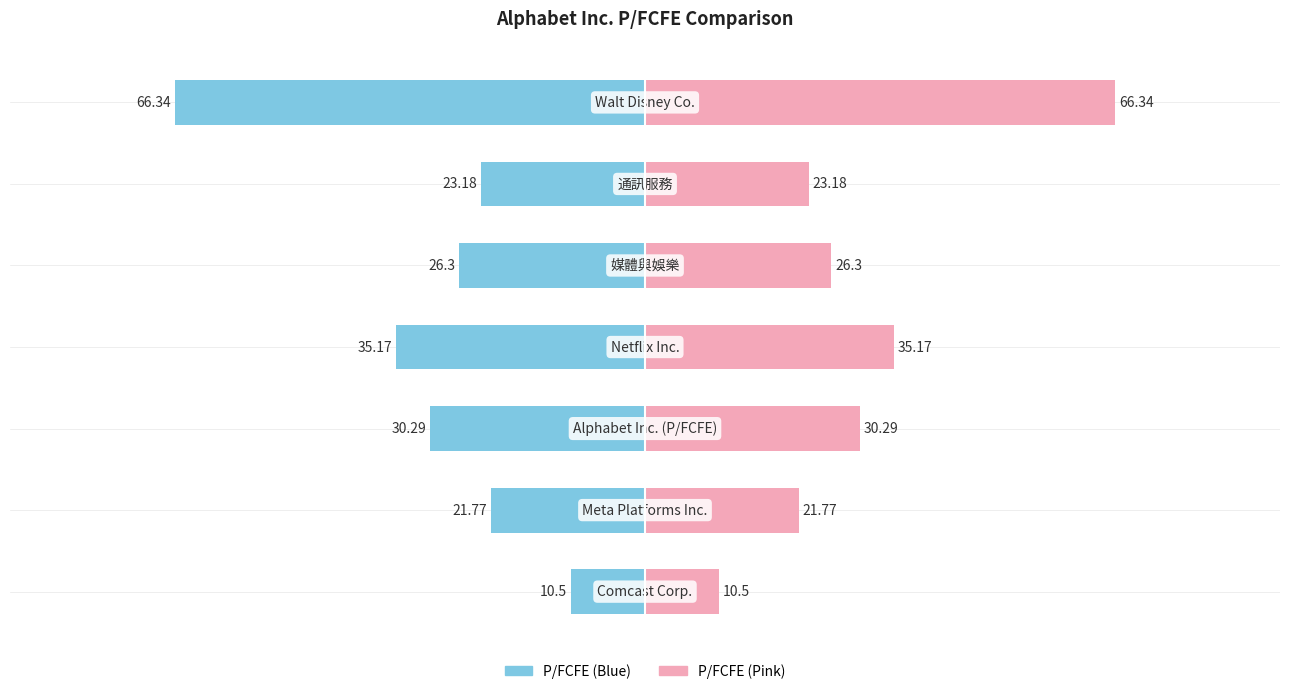

What is the average value of the P/FCFE (right) series?

30.5